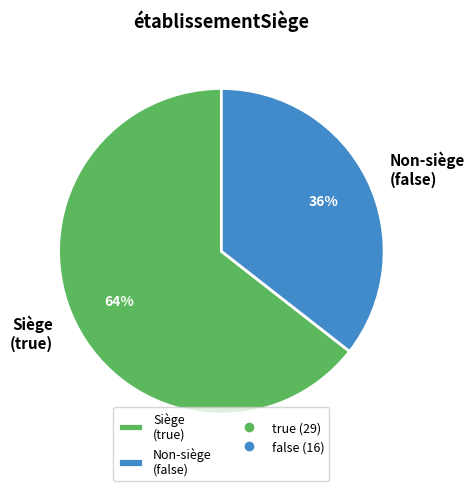

How many slices are in this pie chart?

2